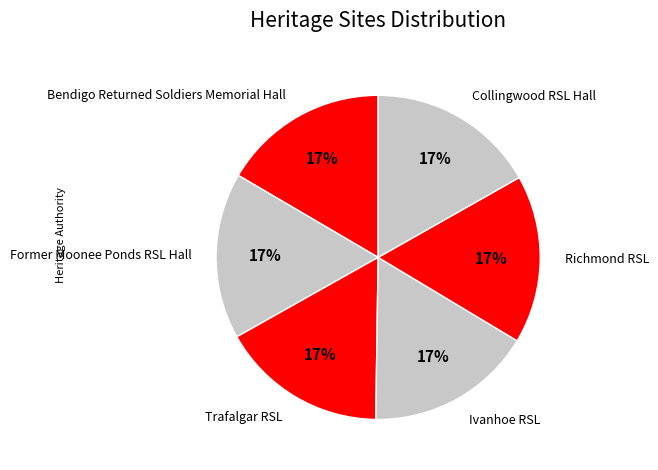

The Trafalgar RSL slice represents 17% of the pie. True or false?

True